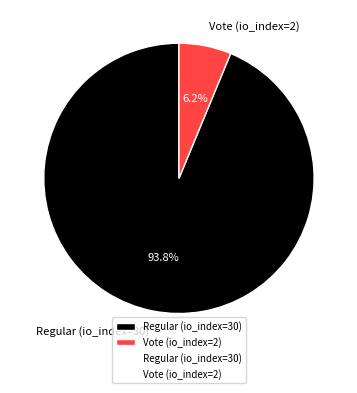

Which slice is the largest?

Regular (io_index=30)